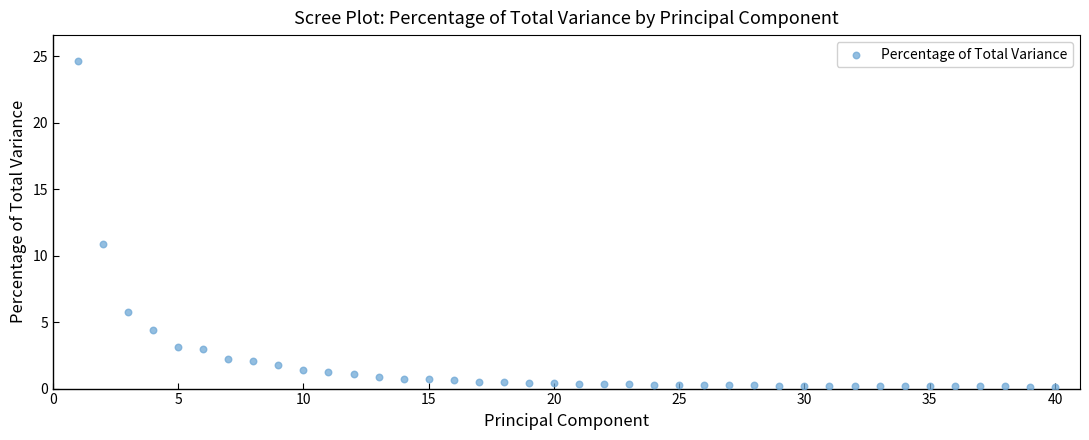

What Y value in the scatter plot is closest to 12?

10.8